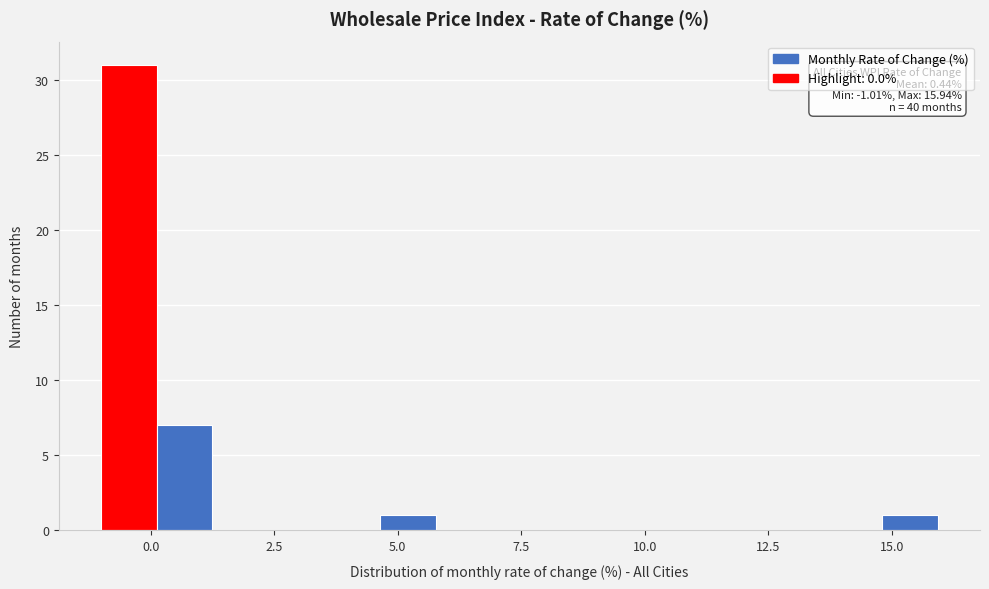

Around what value on the x-axis is the tallest bar? Give the approximate position of its centre, as read against the axis.

-0.5